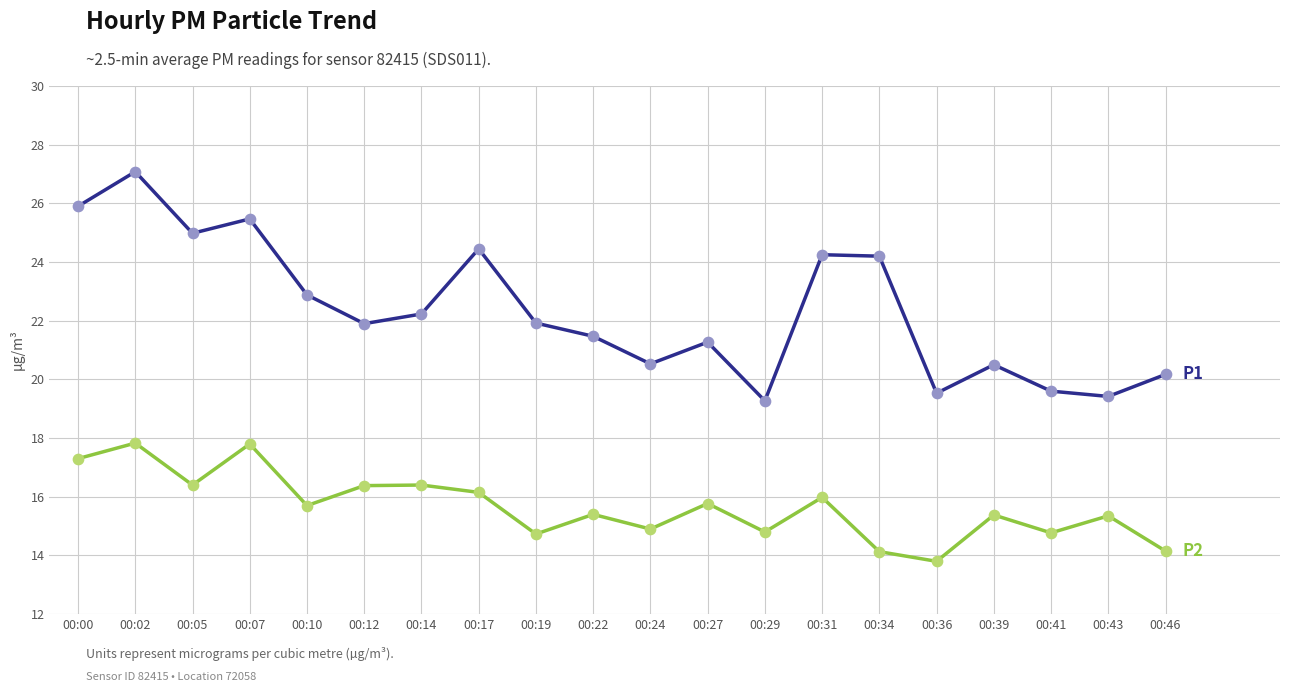

What is the spread (max minus min) of values at 00:22?

6.1